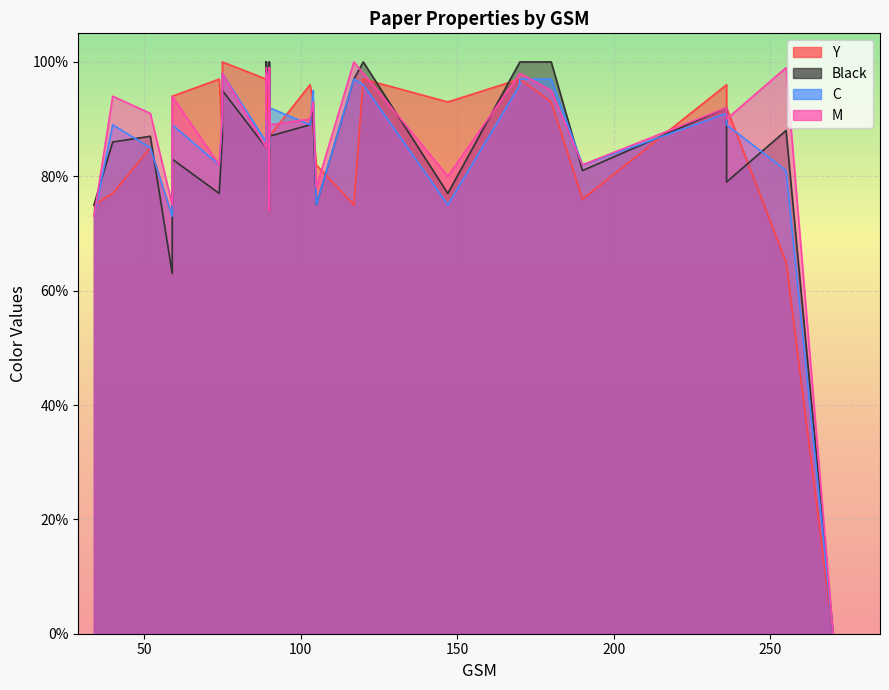

What are all the series names shown in the legend?

Y, Black, C, M